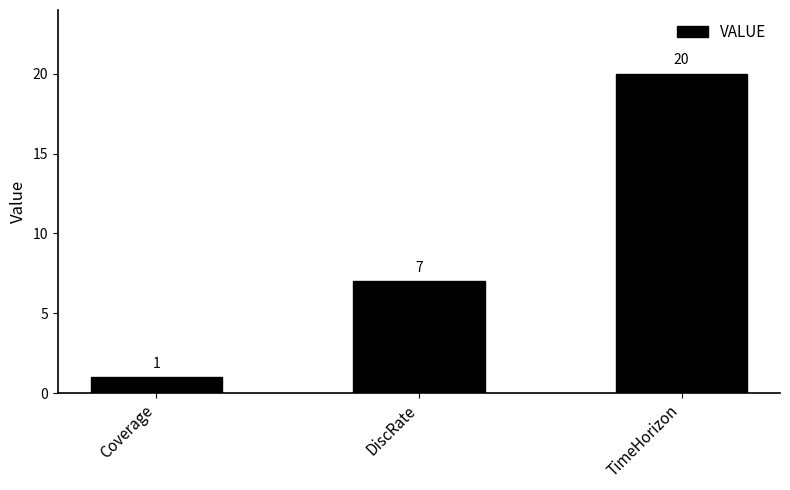

Which label corresponds to the smallest value in the chart?

Coverage